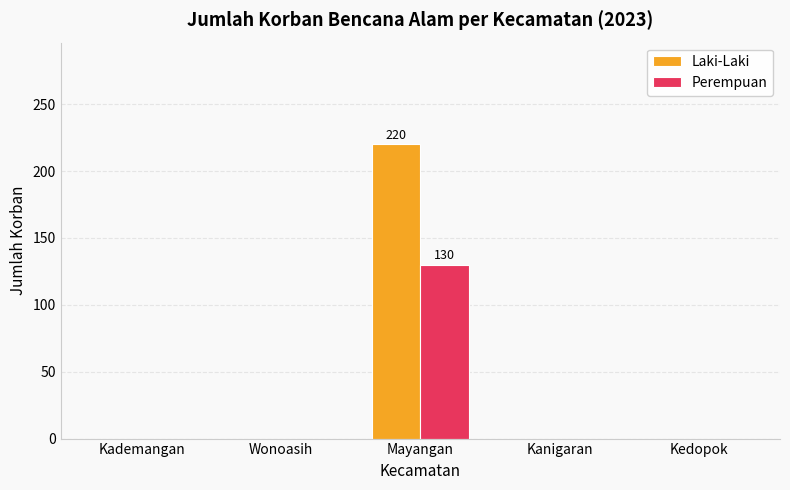

The Perempuan series shows 79 at Kedopok. True or false?

False